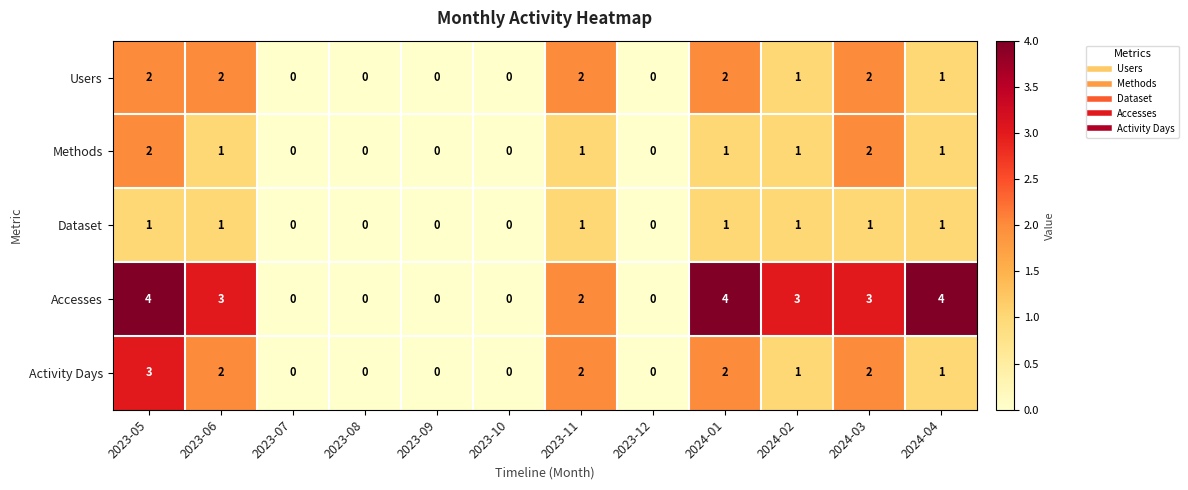

What is the difference between the maximum and minimum values in the Activity Days series?

3